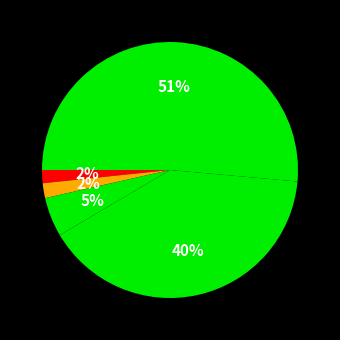

Which slice is the smallest?

BISHOPSCOURT